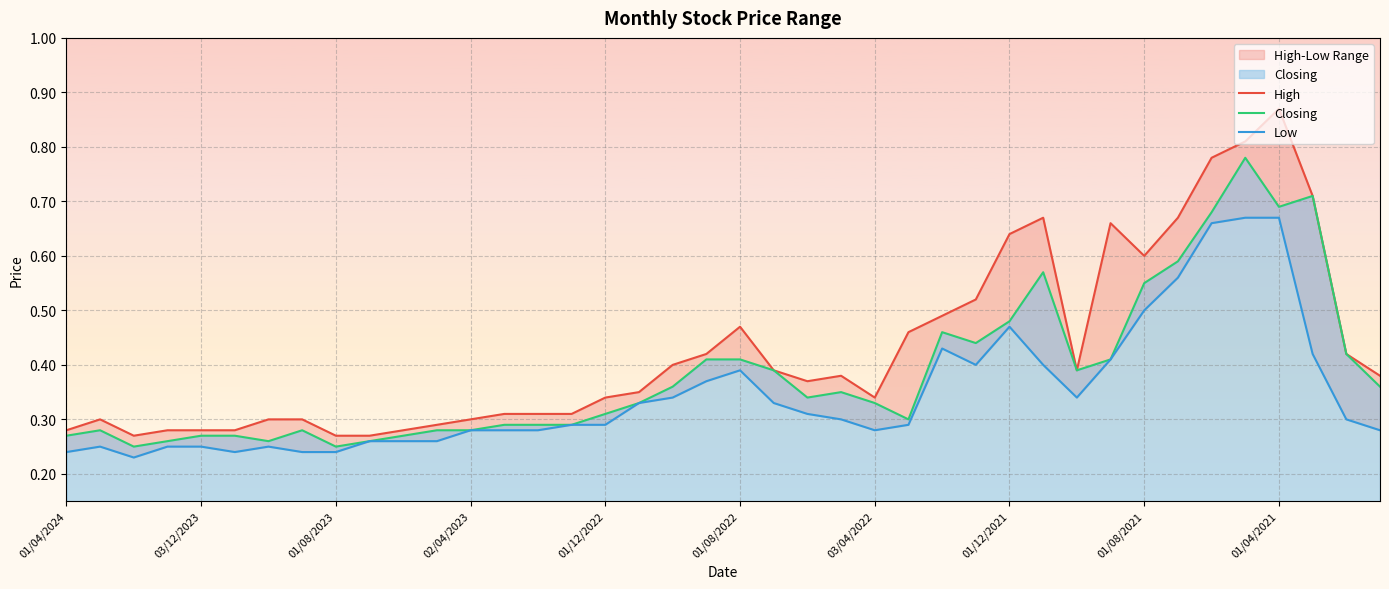

Which series has the largest total across all categories?

High